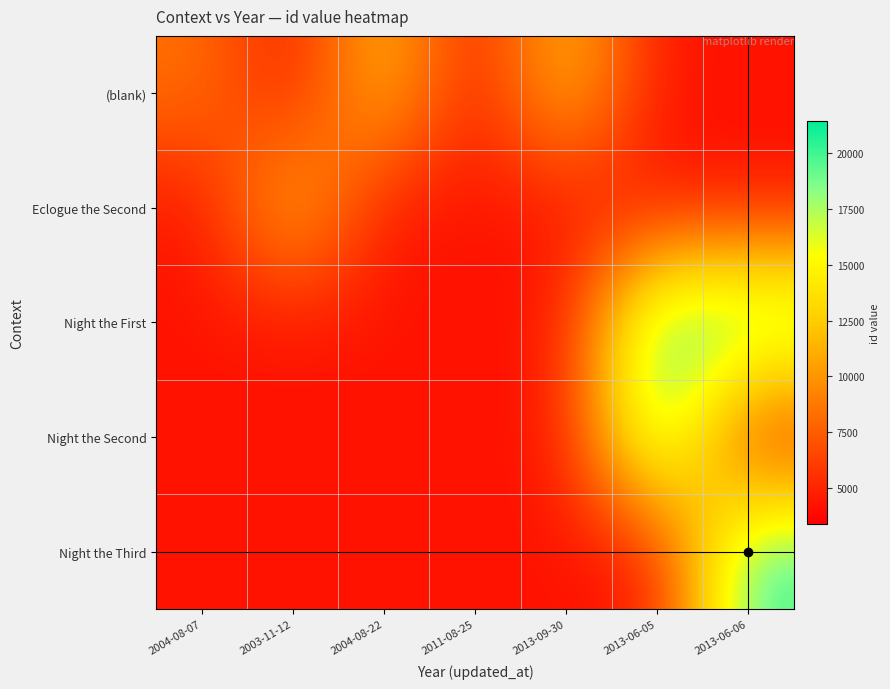

At which category is the sum across all series the highest?

2013-06-06